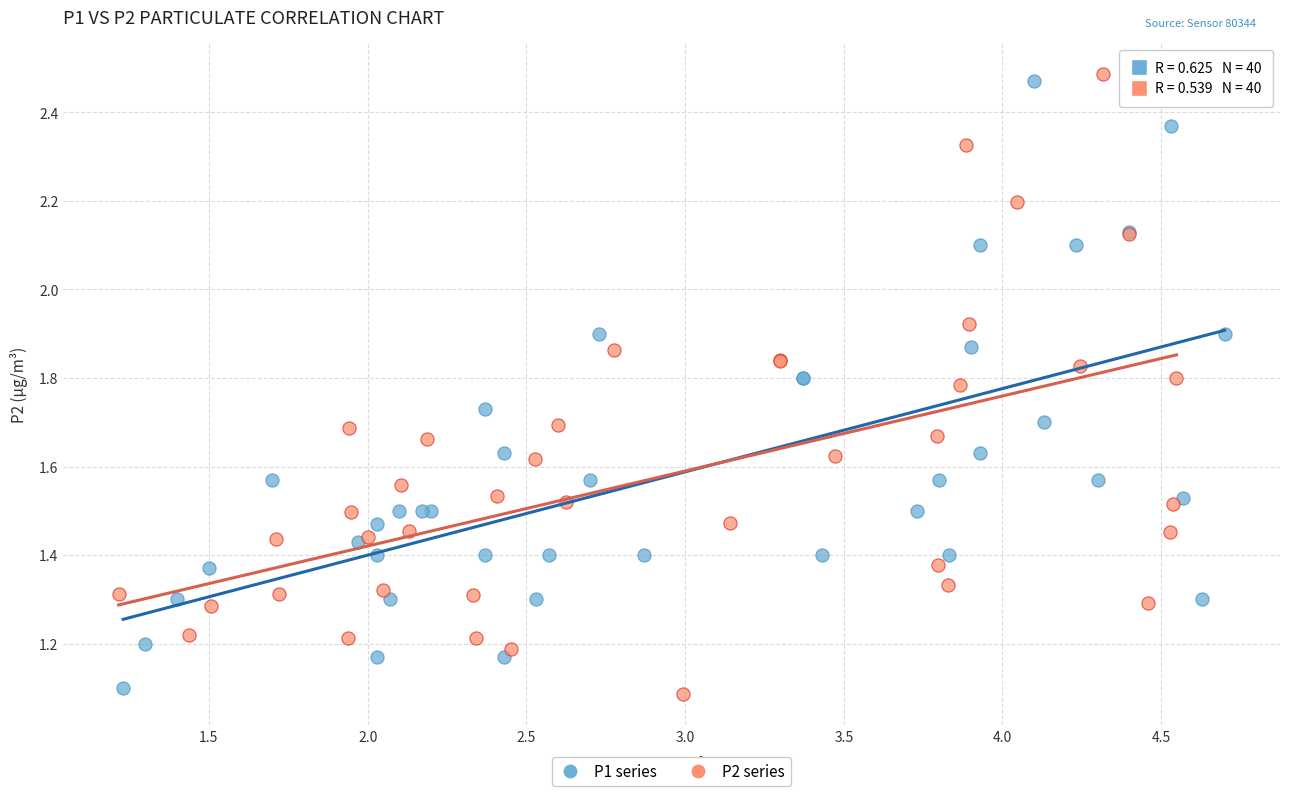

Which series reaches the minimum Y coordinate?

P2 series